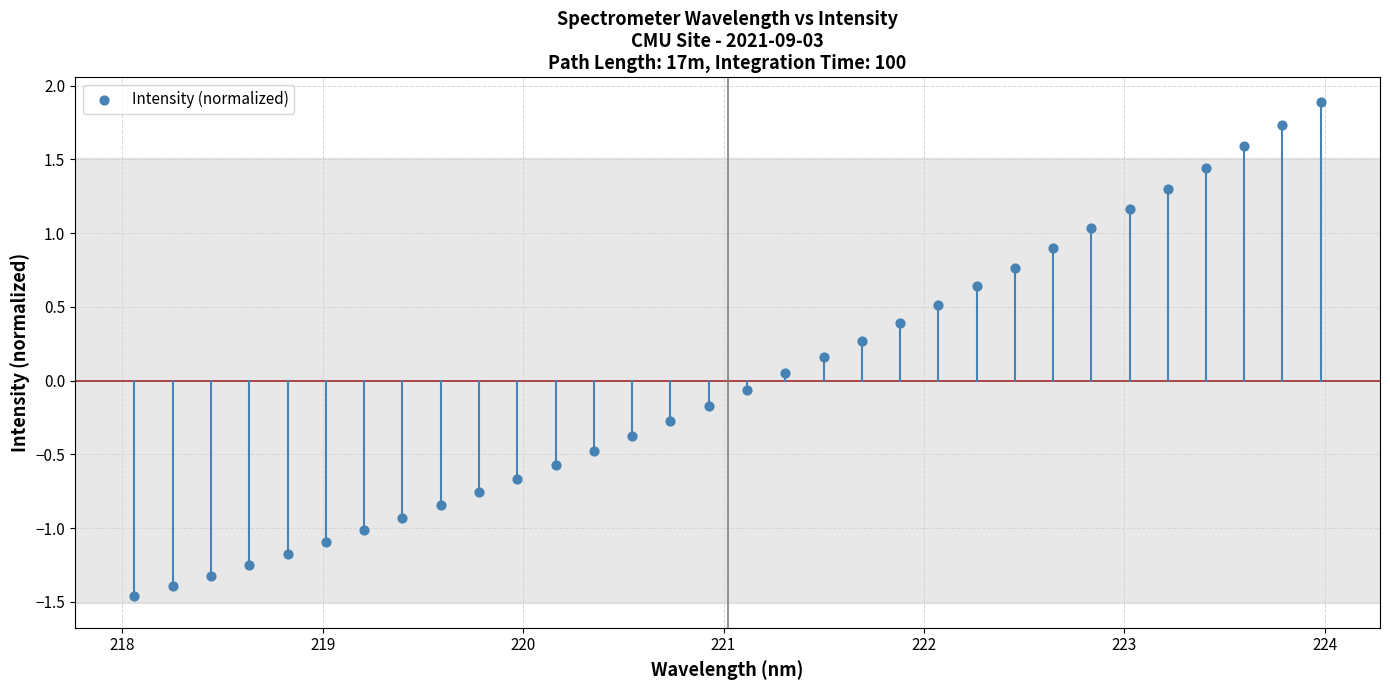

What is the range of Y values (max minus min)?

3.3